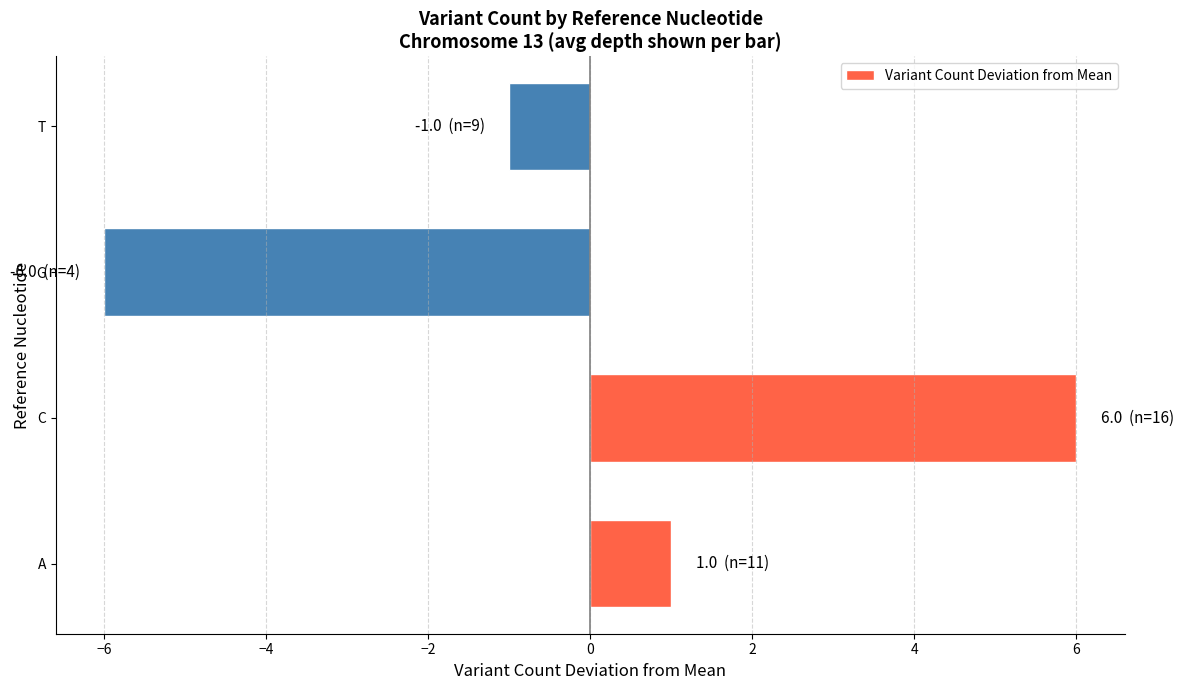

How many bars are there in total?

4